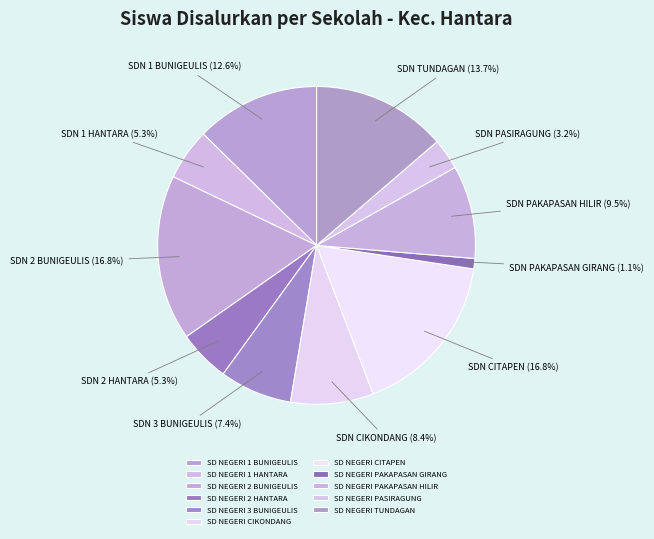

Does SD NEGERI CITAPEN represent more than half of the total?

No